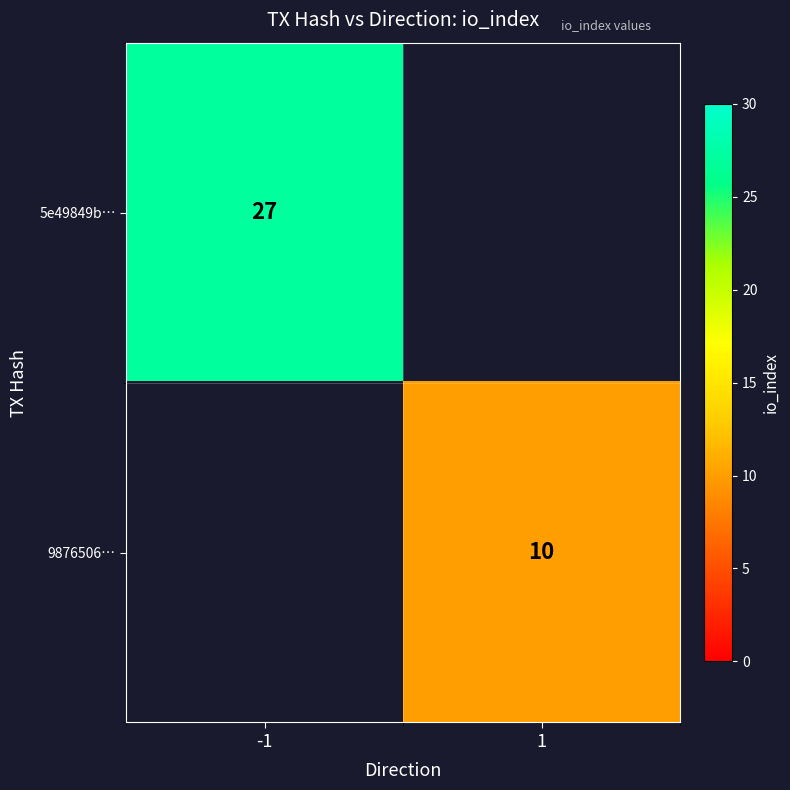

Is it true that 9876506… equals 10 at 1?

True